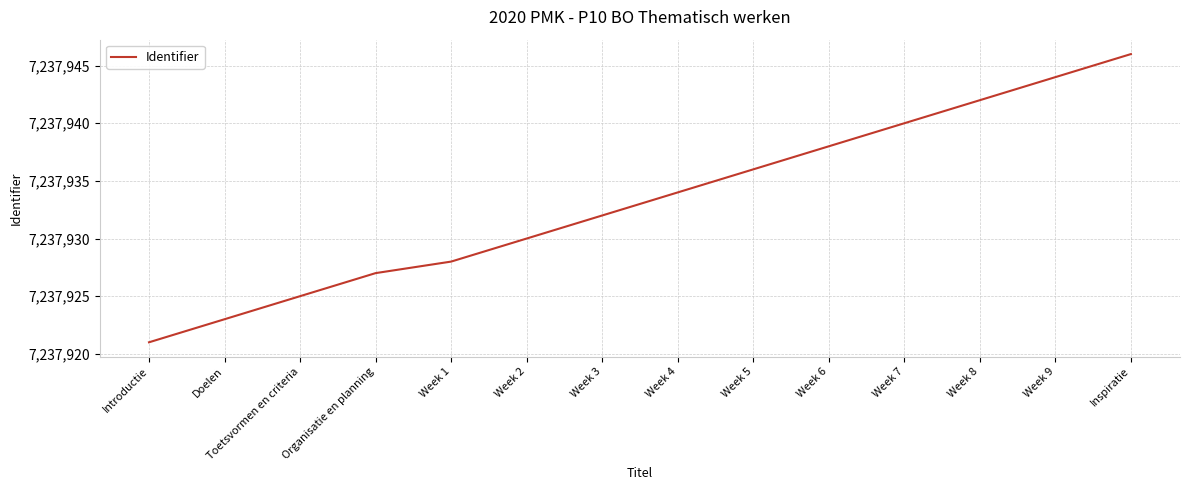

Read the value at Week 9.

7237944